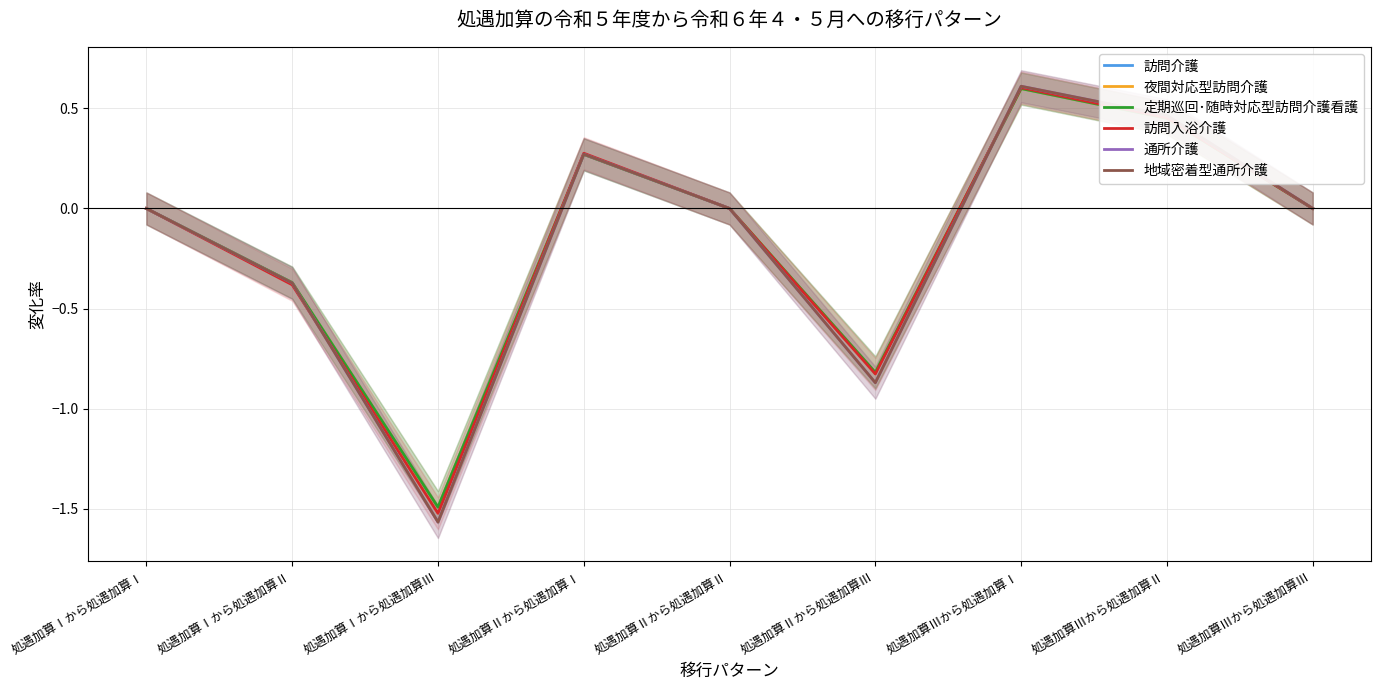

The 夜間対応型訪問介護 series shows 0.0 at 処遇加算Ⅱから処遇加算Ⅱ. True or false?

True